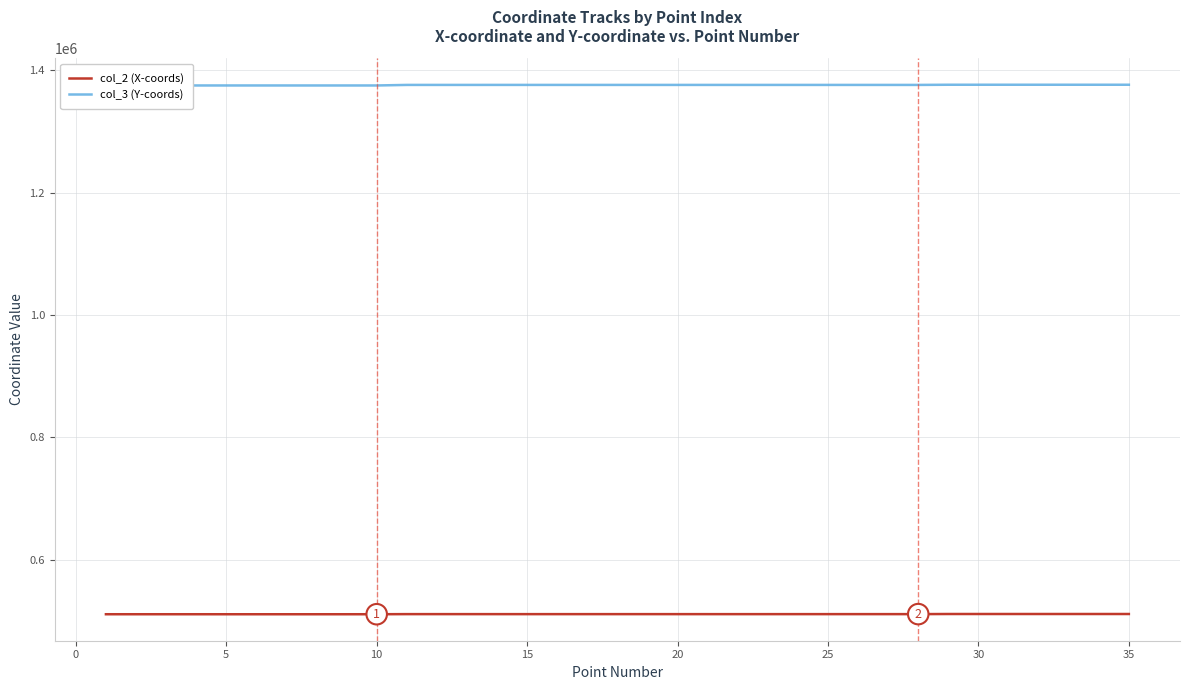

What is the average value of the col_2 (X-coords) series?

511390.7